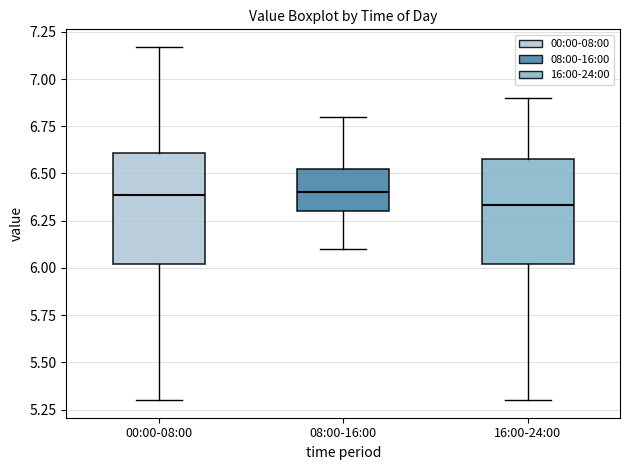

Reading left to right, transcribe this box plot: for each box, give where its median line is, the range the box spans, and where its two whiskers end, as read against the y-axis. The values are not printed on the chart, so give them approximately, as read against the axis.

00:00-08:00: median 6.40, box 6.00 to 6.60, whiskers 5.30 to 7.15
08:00-16:00: median 6.40, box 6.30 to 6.55, whiskers 6.10 to 6.80
16:00-24:00: median 6.35, box 6.00 to 6.60, whiskers 5.30 to 6.90